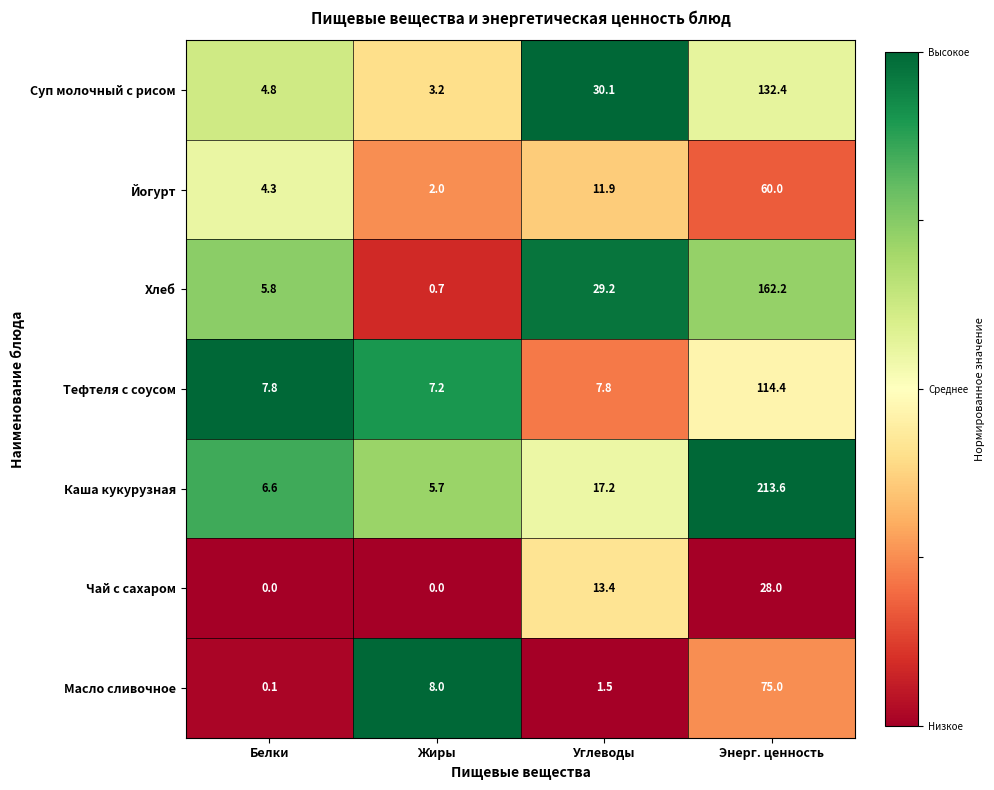

At how many categories does at least one series exceed 0?

4